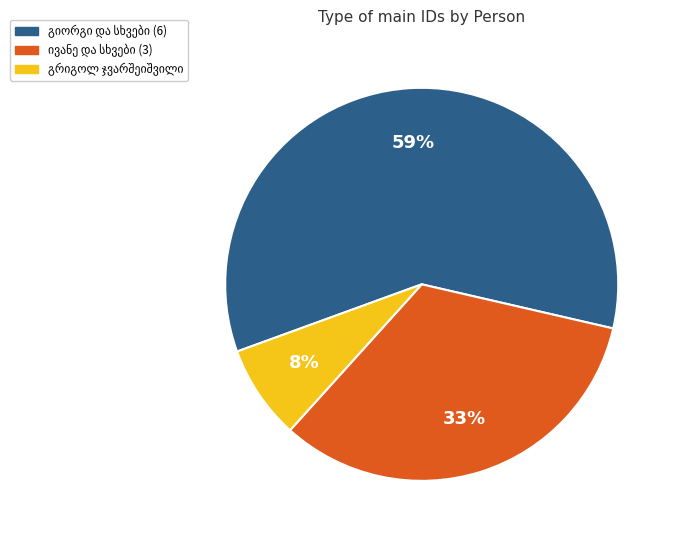

How many segments does this pie chart have?

3